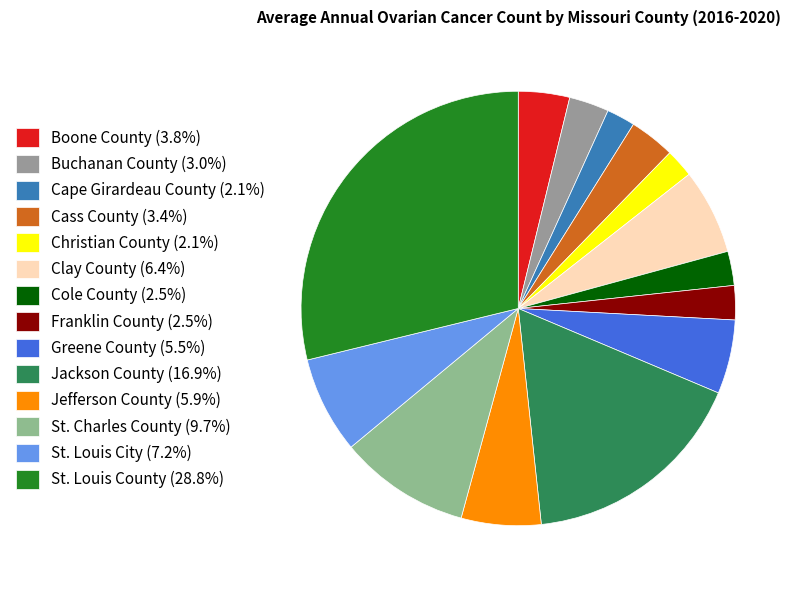

How many segments does this pie chart have?

14